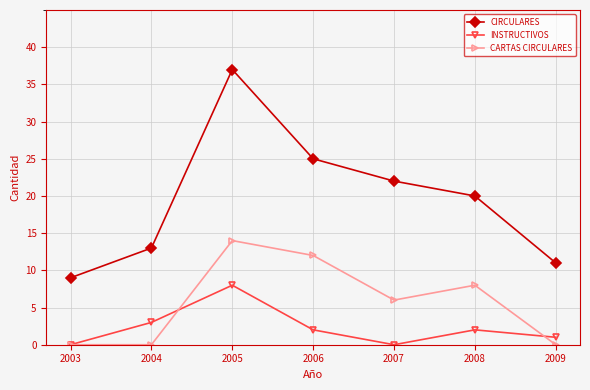

Does the chart have visible grid lines?

Yes